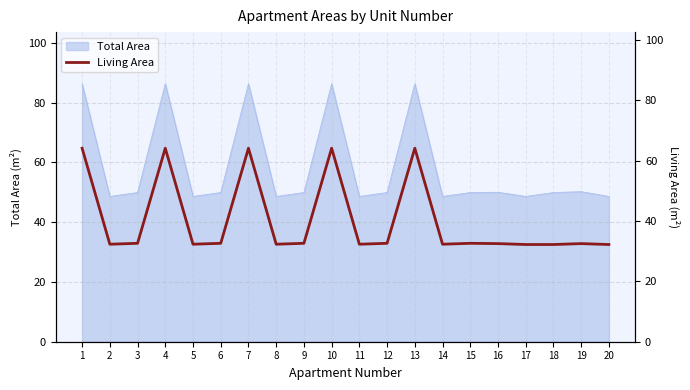

What is the value of the 2nd point from the left?

32.3